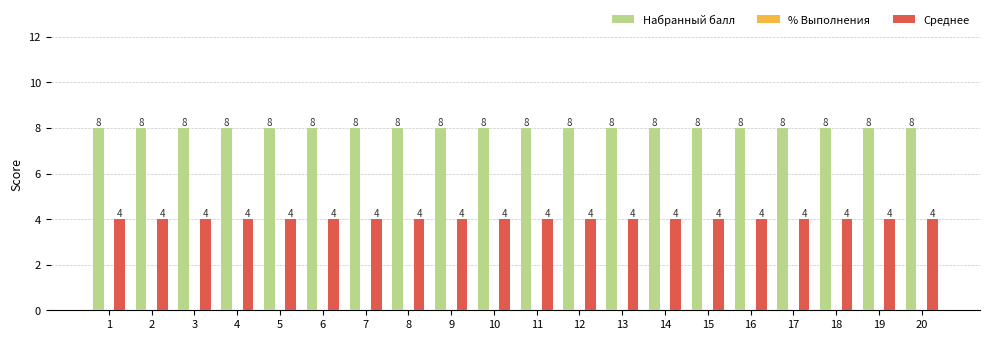

What is the sum of the Среднее values at 3 and 14?

8